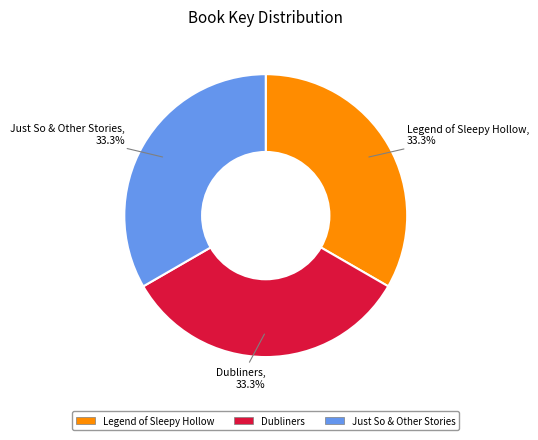

How much of the chart is everything except Dubliners?

66.7%